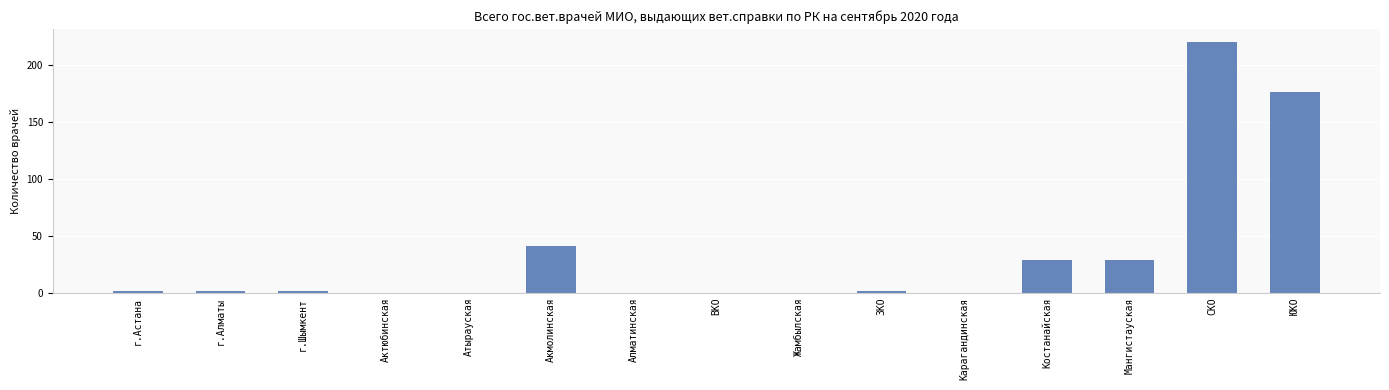

Which has a higher value, Актюбинская or Акмолинская?

Акмолинская